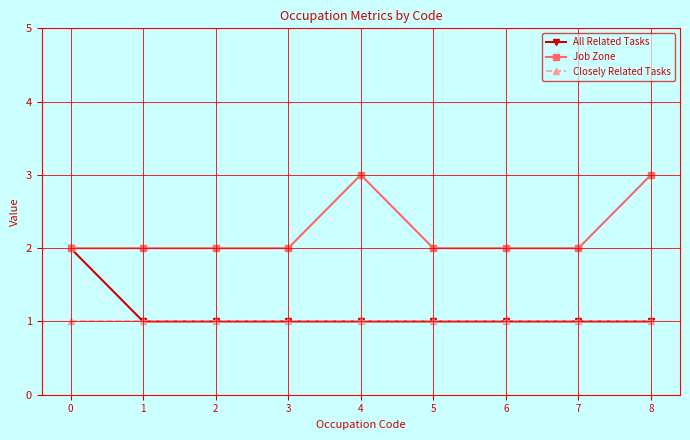

True or false: Job Zone and Closely Related Tasks intersect in this chart.

False